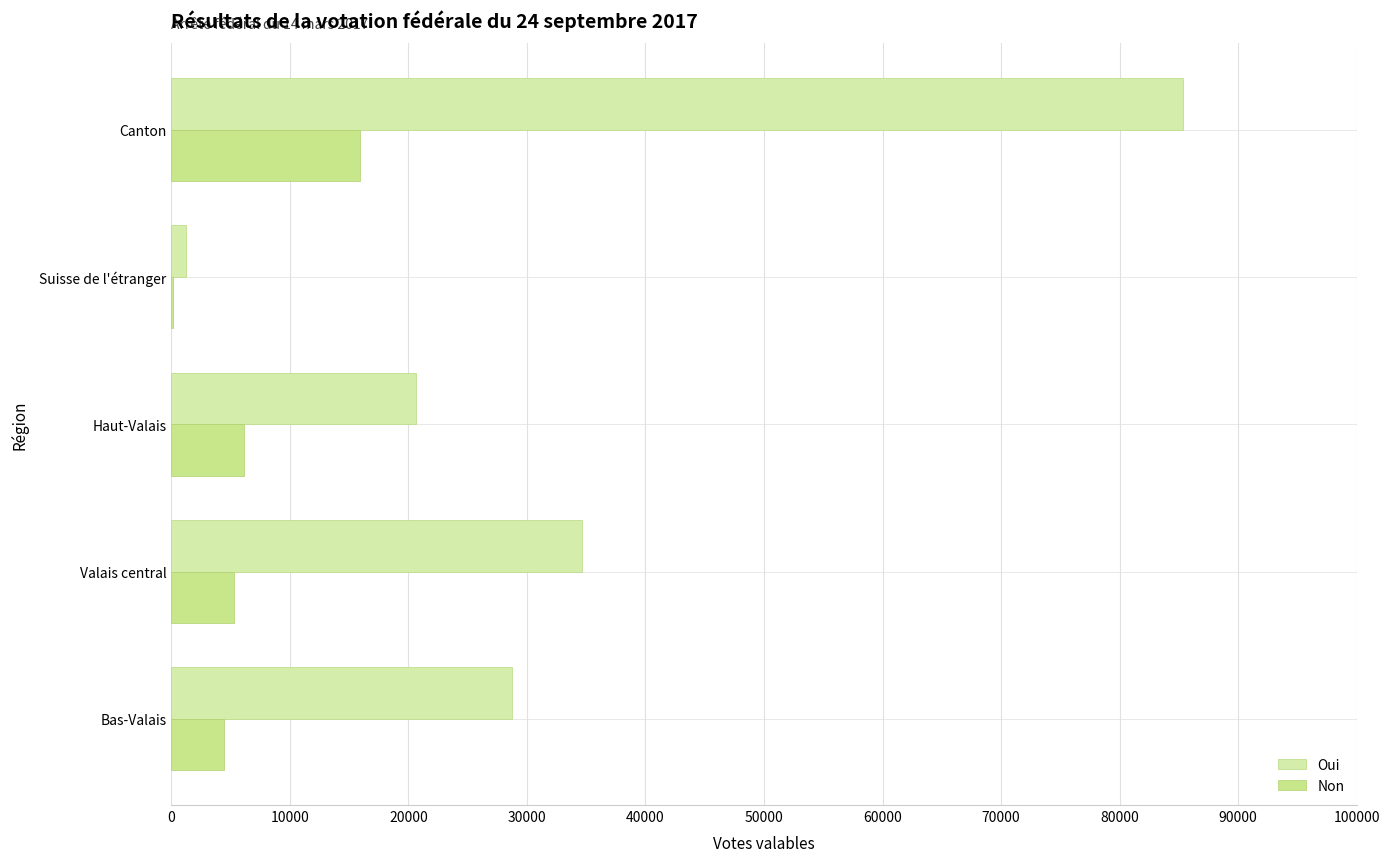

How many categories are shown in the chart?

5